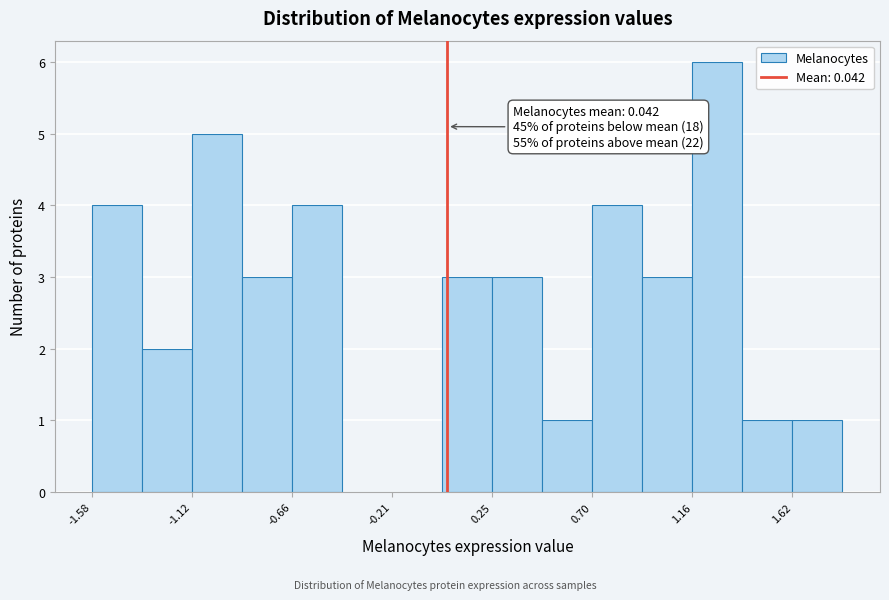

Which range on the x-axis has the tallest bar?

1.15 to 1.40